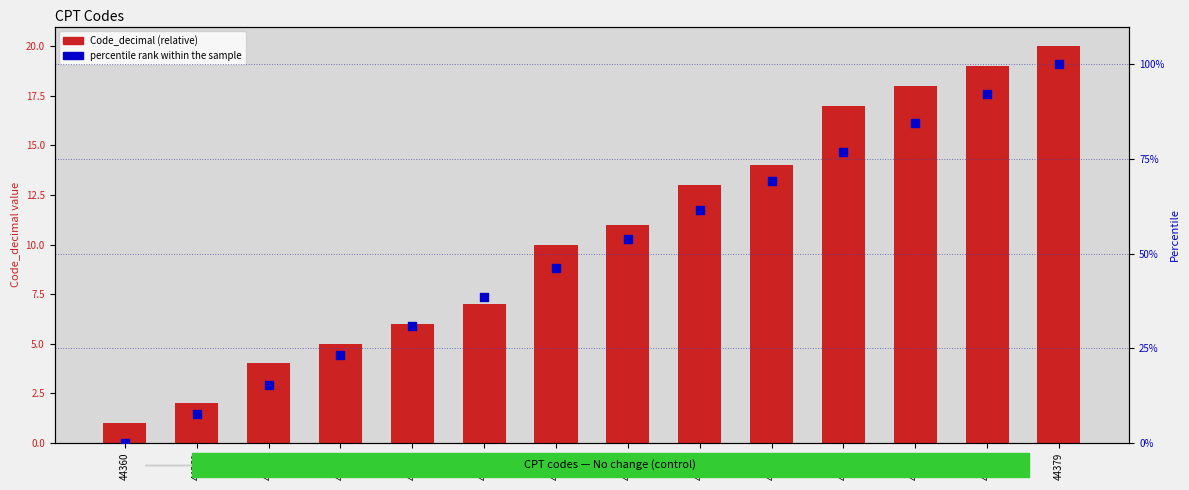

Is the value of percentile rank within the sample at 44379 greater than the value of Code_decimal (relative) at 44366?

Yes